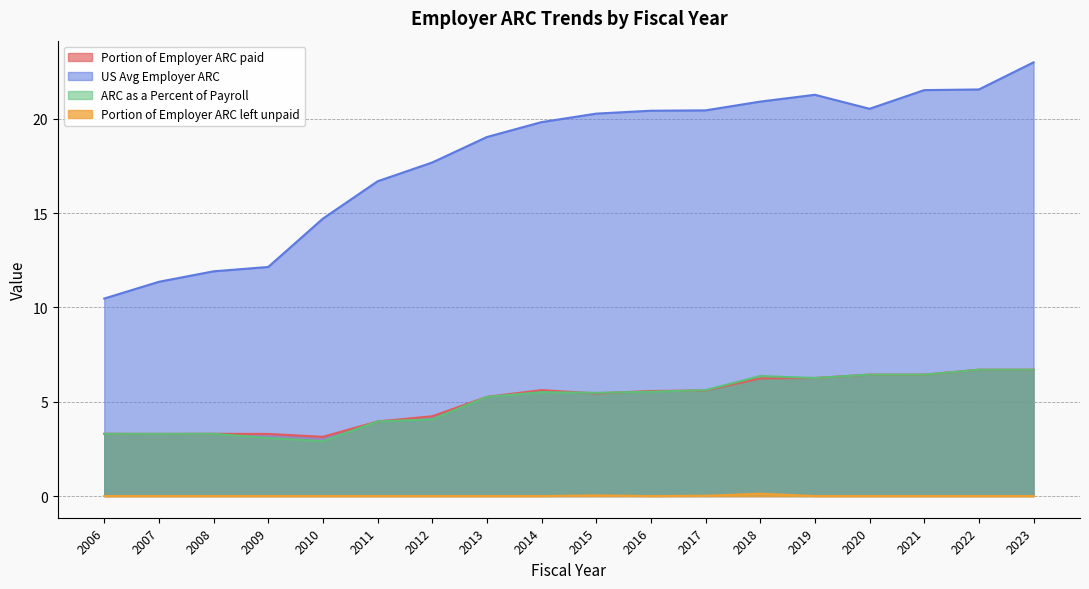

Reading right to left, list all the values displayed in this chart.

Portion of Employer ARC paid: 2023=6.7	2022=6.7	2021=6.4	2020=6.4	2019=6.3	2018=6.2	2017=5.6	2016=5.6	2015=5.4	2014=5.6	2013=5.3	2012=4.2	2011=4.0	2010=3.1	2009=3.3	2008=3.3	2007=3.3	2006=3.3
US Avg Employer ARC: 2023=23.0	2022=21.6	2021=21.5	2020=20.5	2019=21.3	2018=20.9	2017=20.5	2016=20.4	2015=20.3	2014=19.8	2013=19.0	2012=17.7	2011=16.7	2010=14.7	2009=12.1	2008=11.9	2007=11.4	2006=10.5
ARC as a Percent of Payroll: 2023=6.7	2022=6.7	2021=6.4	2020=6.4	2019=6.3	2018=6.4	2017=5.6	2016=5.5	2015=5.5	2014=5.5	2013=5.3	2012=4.1	2011=4.0	2010=2.9	2009=3.1	2008=3.3	2007=3.3	2006=3.3
Portion of Employer ARC left unpaid: 2023=0.0	2022=0.0	2021=0.0	2020=0.0	2019=0.0	2018=0.1	2017=0.0	2016=0.0	2015=0.0	2014=0.0	2013=0.0	2012=0.0	2011=0.0	2010=0.0	2009=0.0	2008=0.0	2007=0.0	2006=0.0